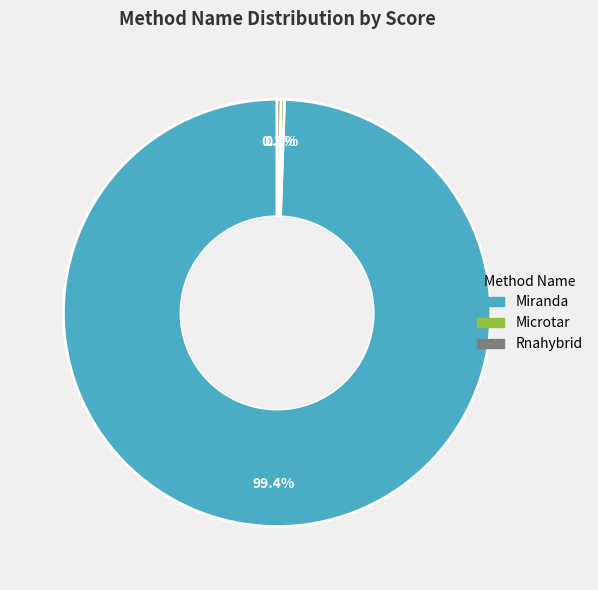

How much of the chart is everything except Rnahybrid?

99.7%